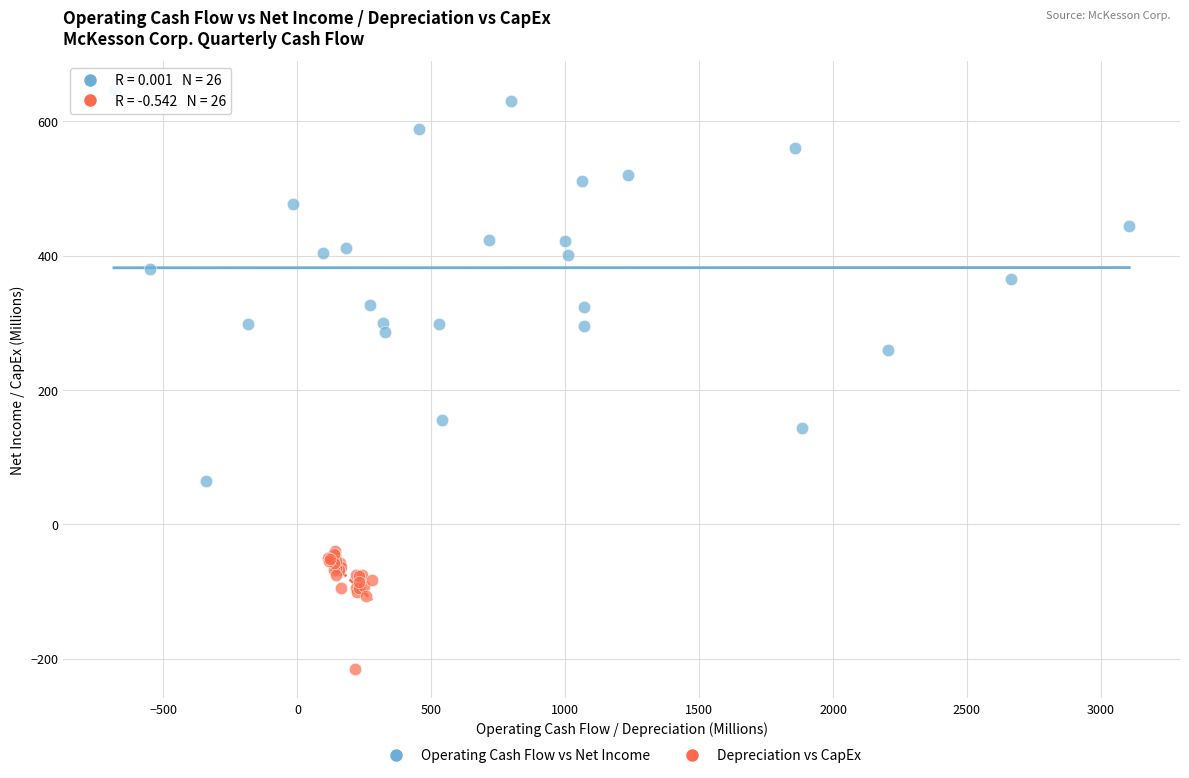

Which series has the largest Y range (max minus min)?

Operating Cash Flow vs Net Income